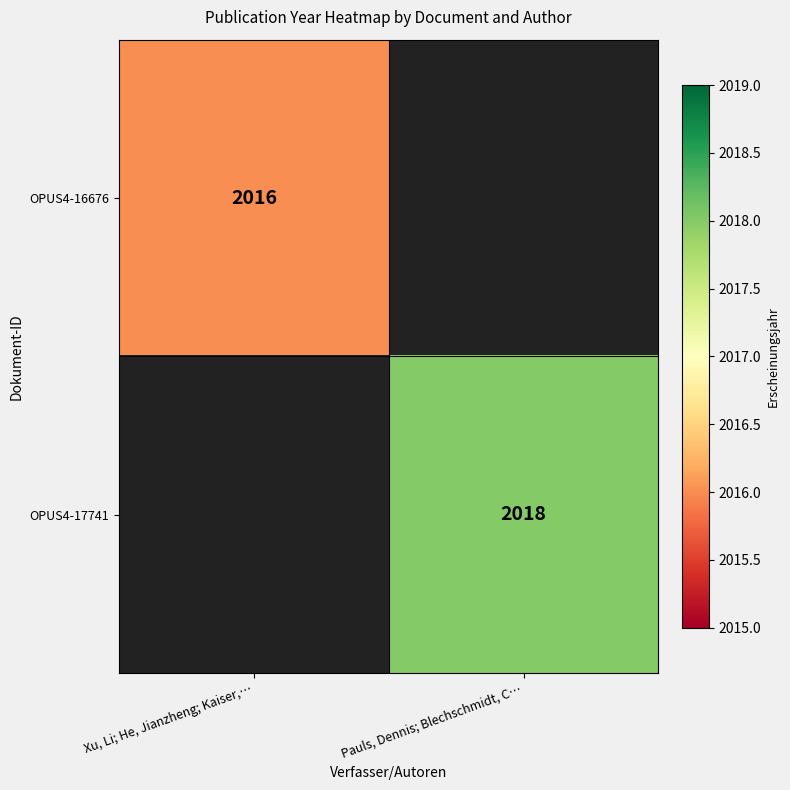

Is it true that OPUS4-17741 equals 3002 at Pauls, Dennis; Blechschmidt, C…?

False